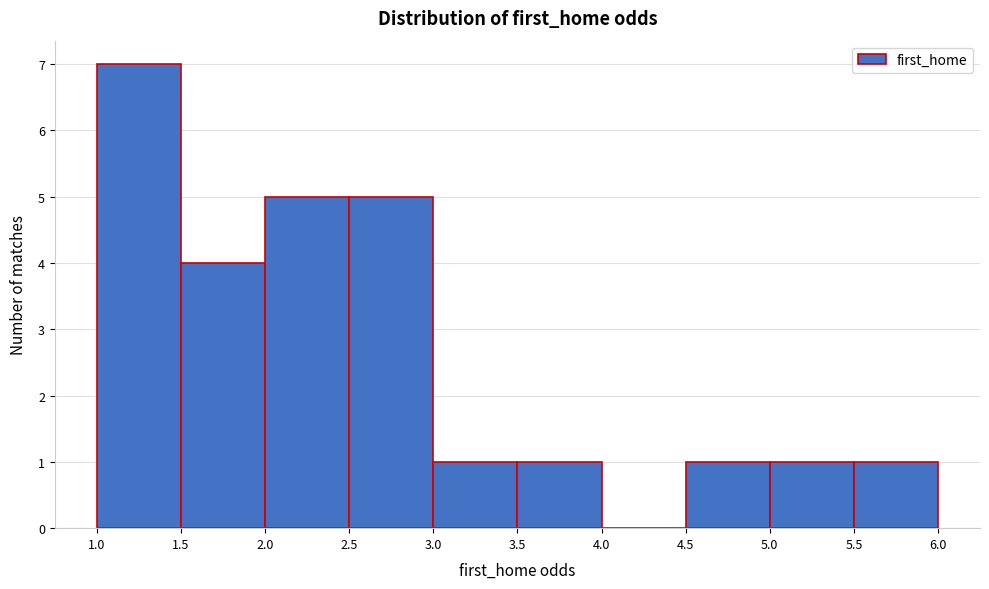

How tall is the bar that spans 1.5 to 2.0 on the x-axis? The values are not printed on the chart, so give them approximately, as read against the axis.

4